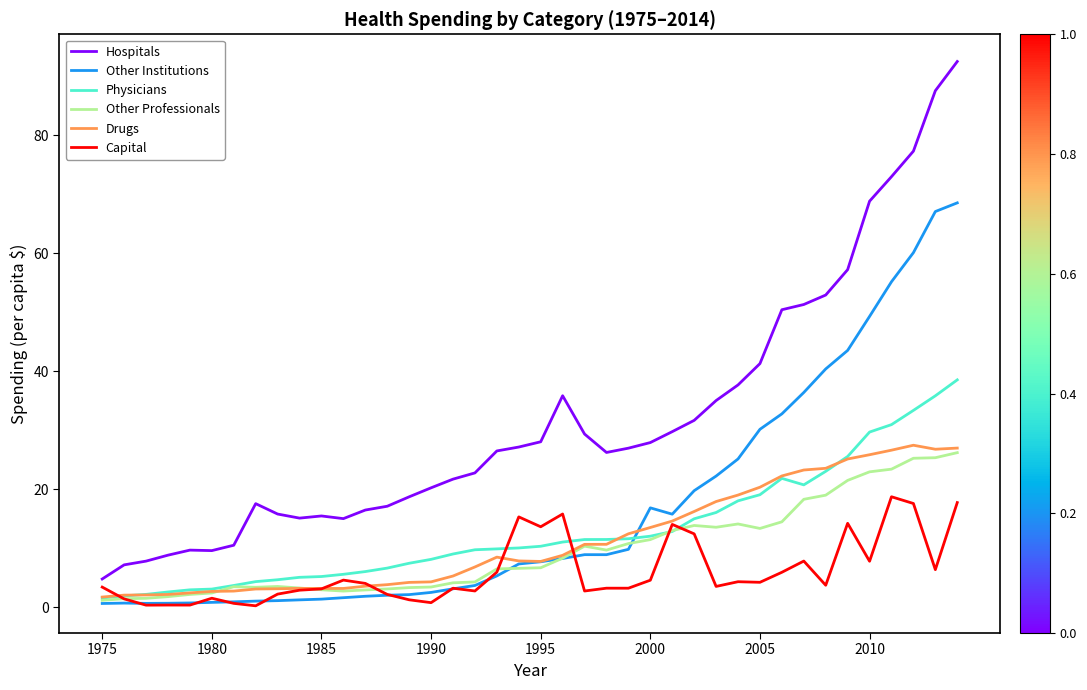

True or false: Other Professionals and Hospitals cross at least once.

False